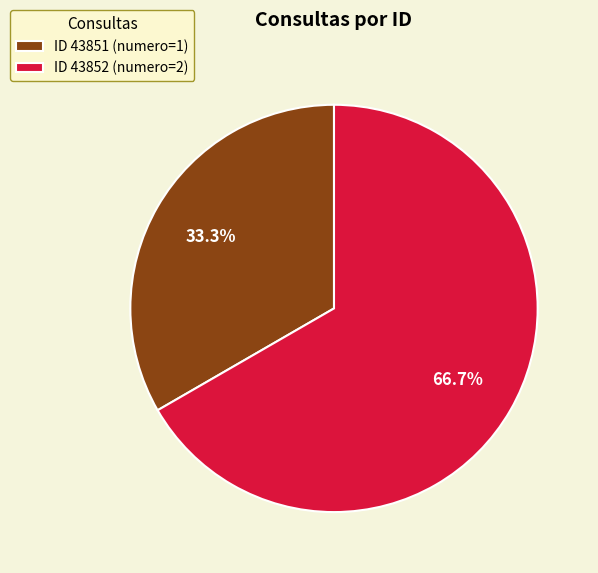

Rank the categories by value from lowest to highest.

ID 43851 (numero=1), ID 43852 (numero=2)